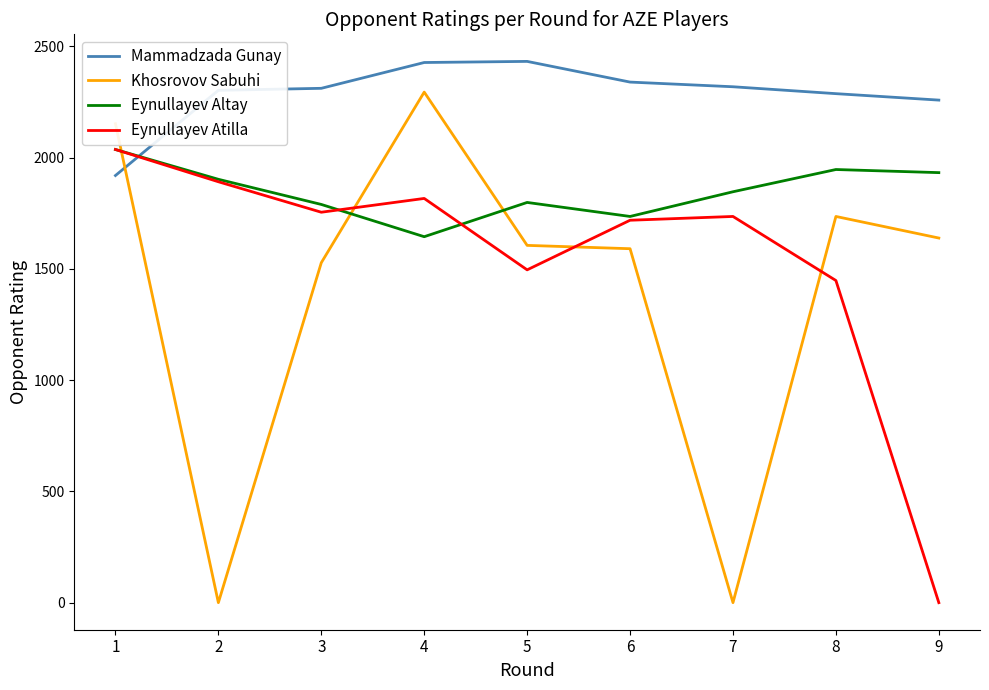

What is the approximate value of Eynullayev Atilla at 1, to the nearest 50?

2050